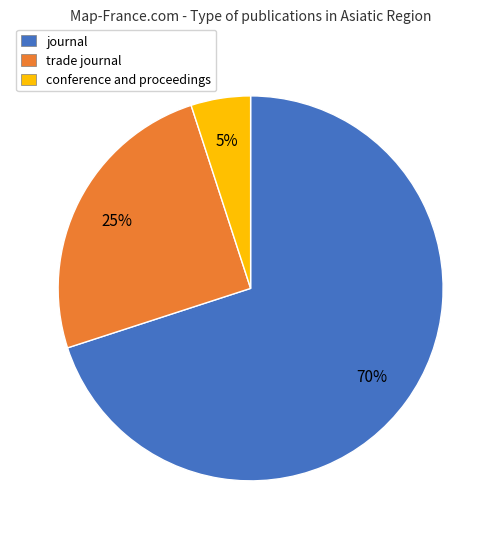

To the nearest percent, what portion does journal represent?

70%